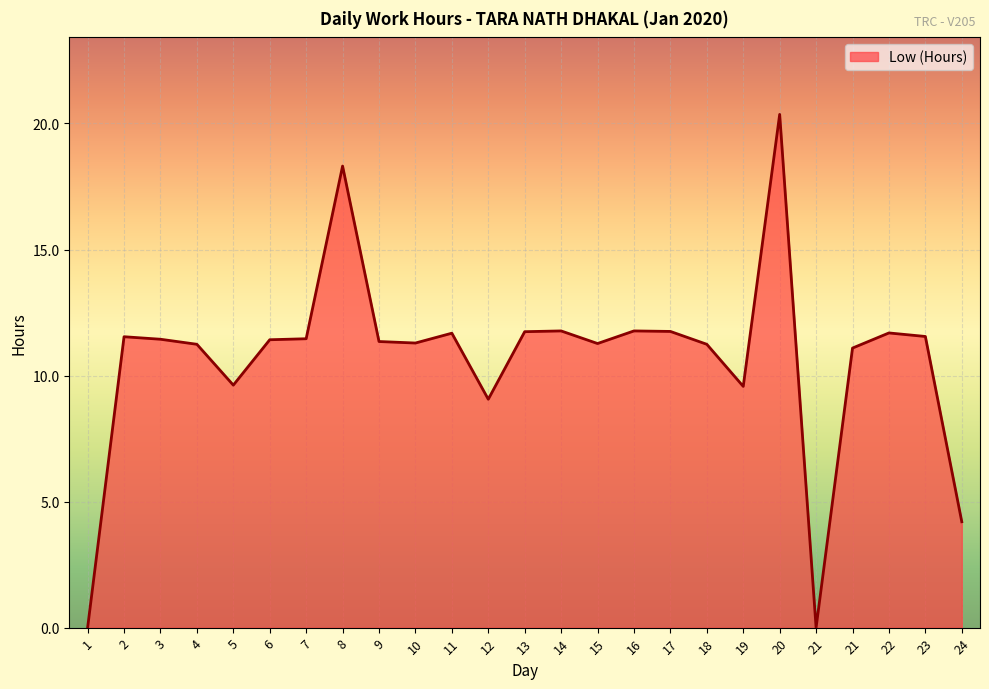

Does the chart have visible grid lines?

Yes